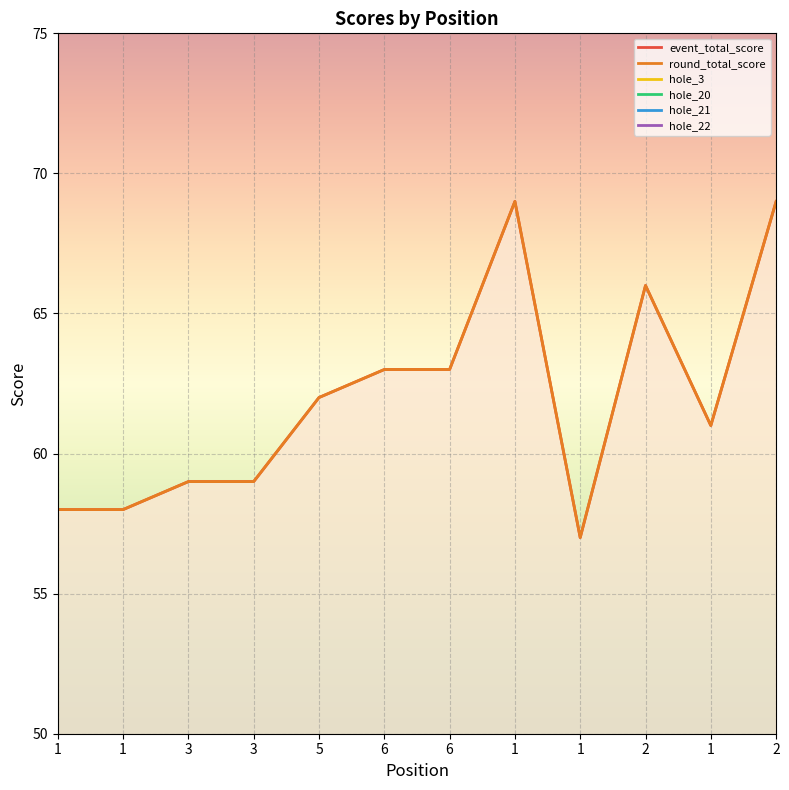

What is the difference between the maximum and minimum values in the event_total_score series?

12